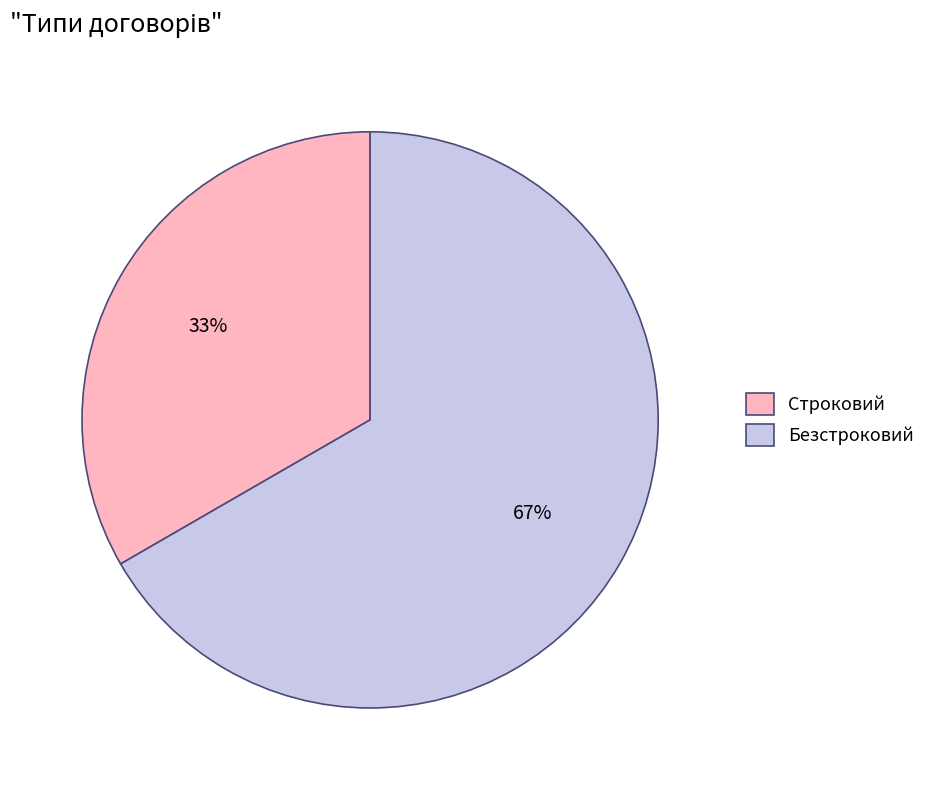

Does Строковий account for over 50% of the chart?

No